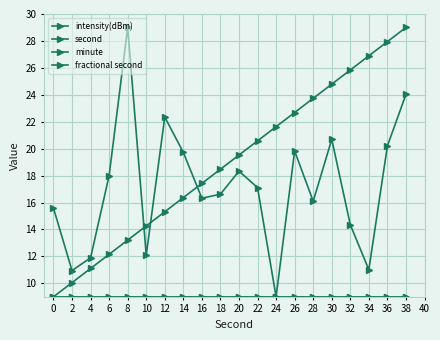

Which has a higher value, 32 or 20?

20